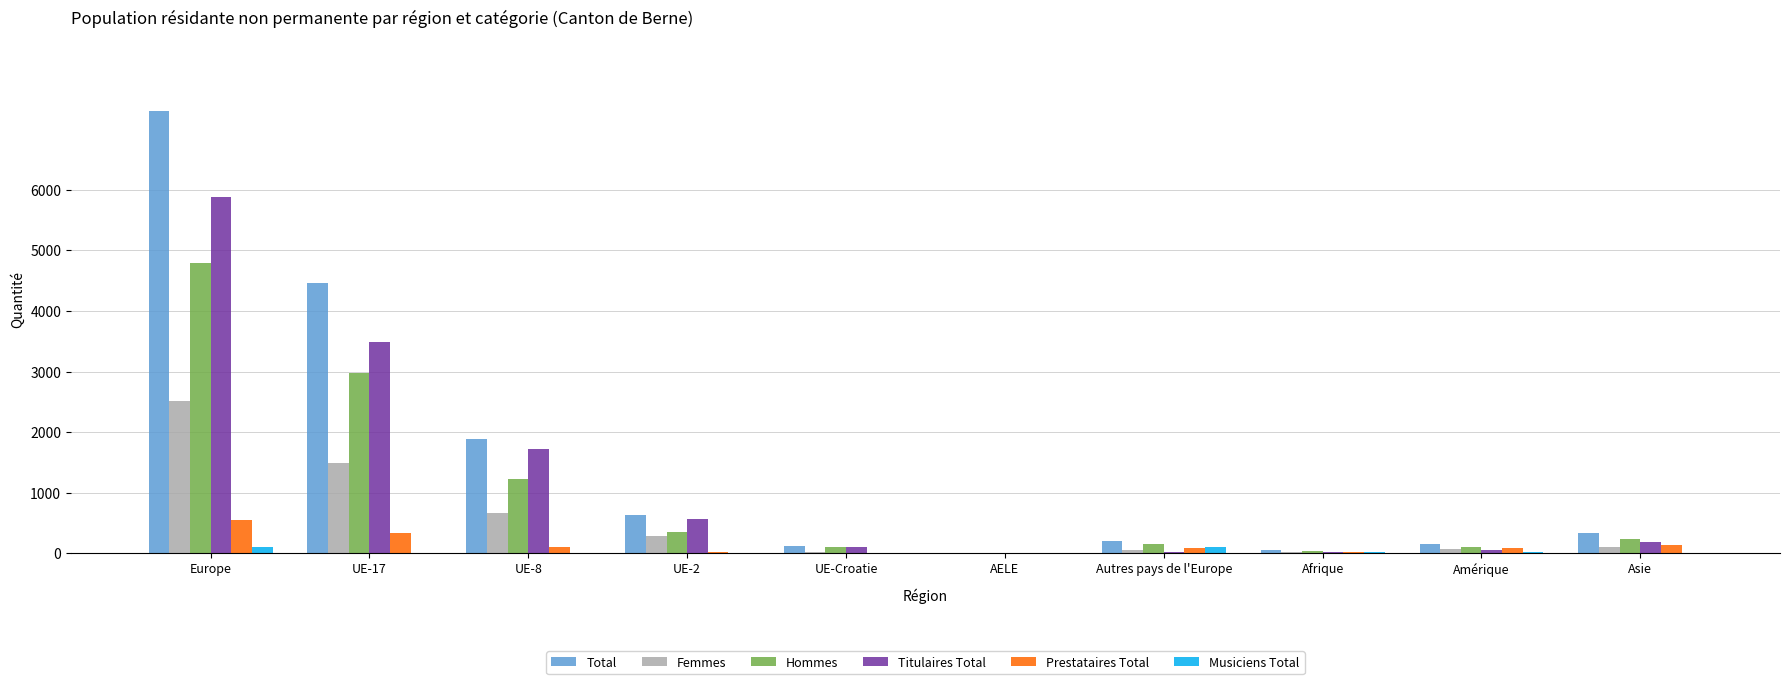

What is the highest value of the Prestataires Total series?

542